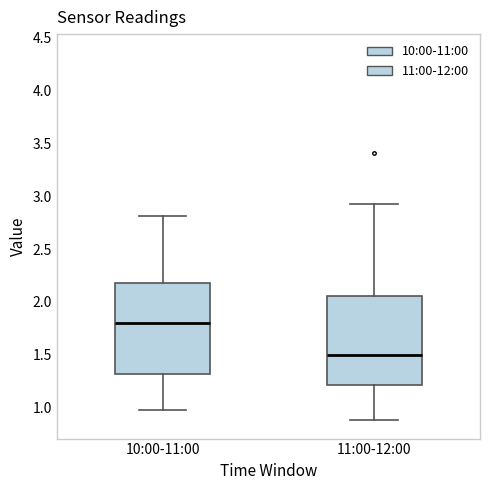

Reading left to right, transcribe this box plot: for each box, give where its median line is, the range the box spans, and where its two whiskers end, as read against the y-axis. The values are not printed on the chart, so give them approximately, as read against the axis.

10:00-11:00: median 1.80, box 1.30 to 2.20, whiskers 1.00 to 2.80
11:00-12:00: median 1.50, box 1.20 to 2.05, whiskers 0.90 to 2.95